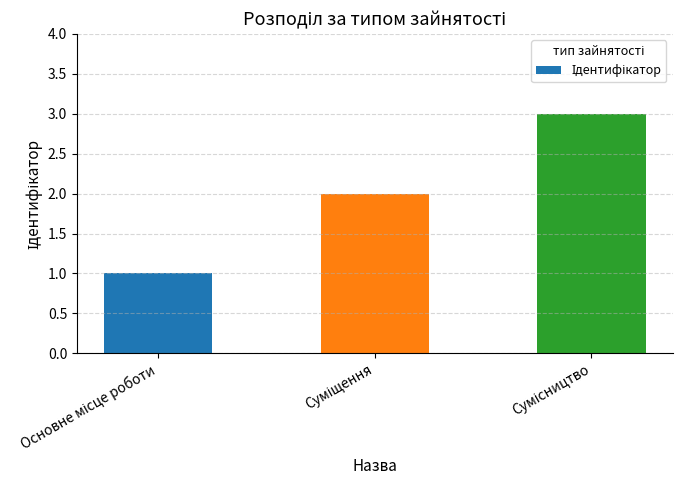

What is the greatest value displayed?

3